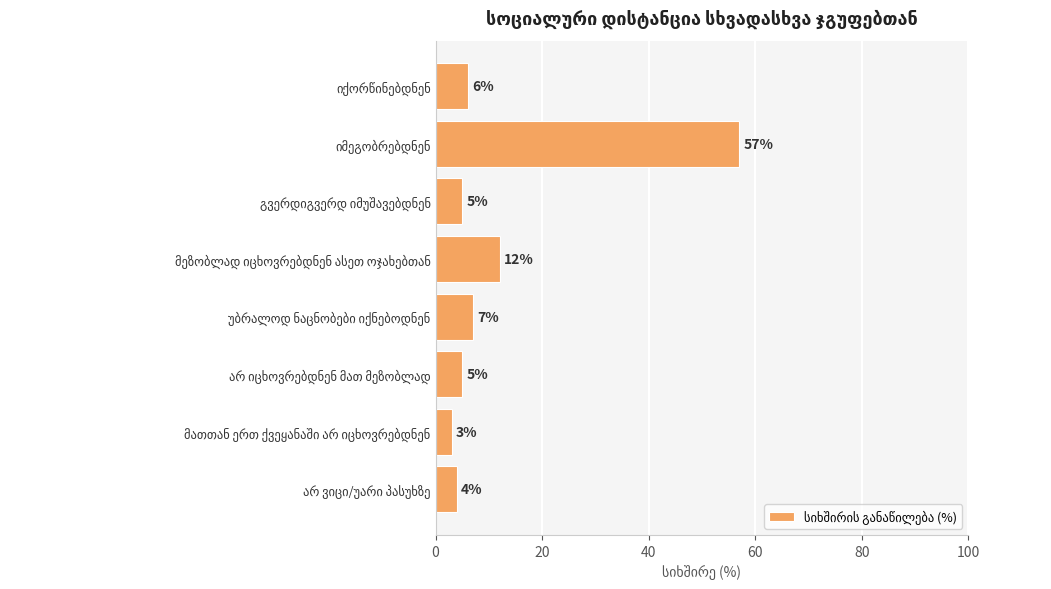

What is the average value?

12